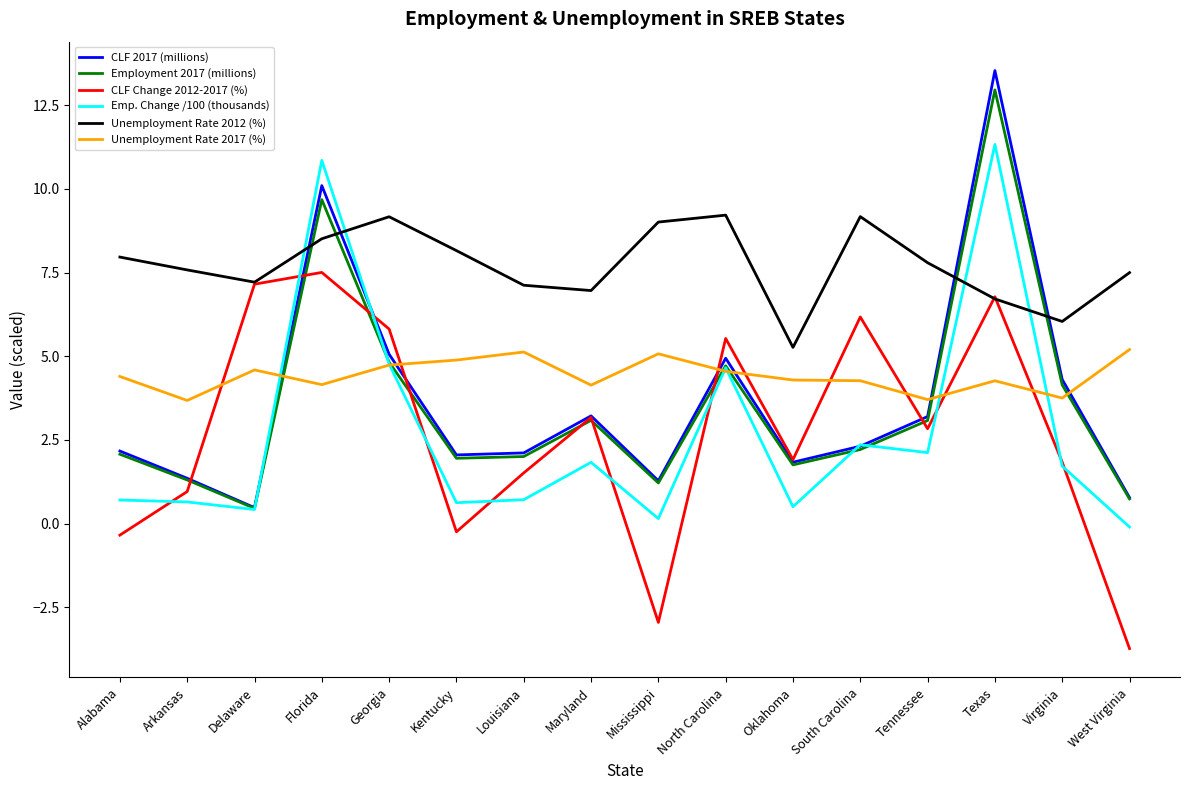

What is the approximate value of Unemployment Rate 2017 (%) at Florida?

4.2